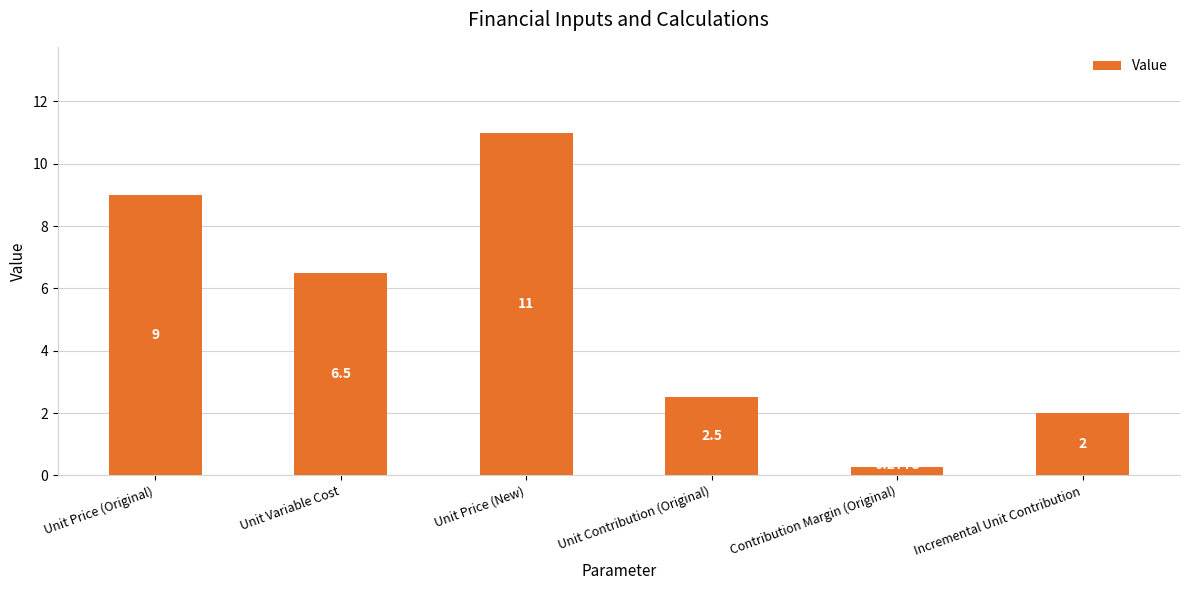

Where is the data nearest to the value 5?

Unit Variable Cost